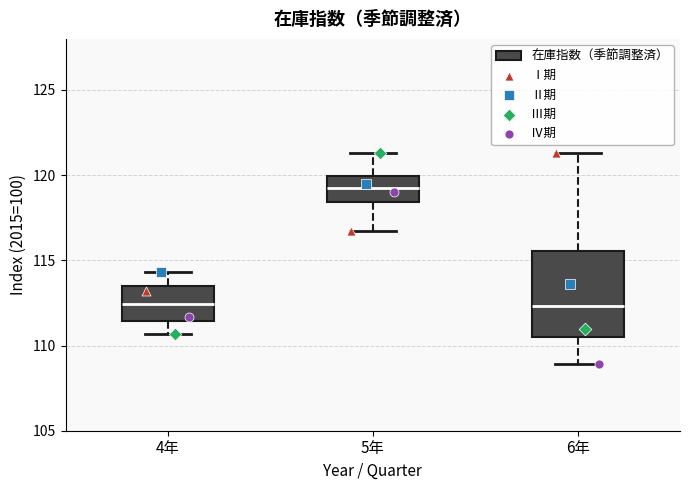

Which box has the highest median line?

5年